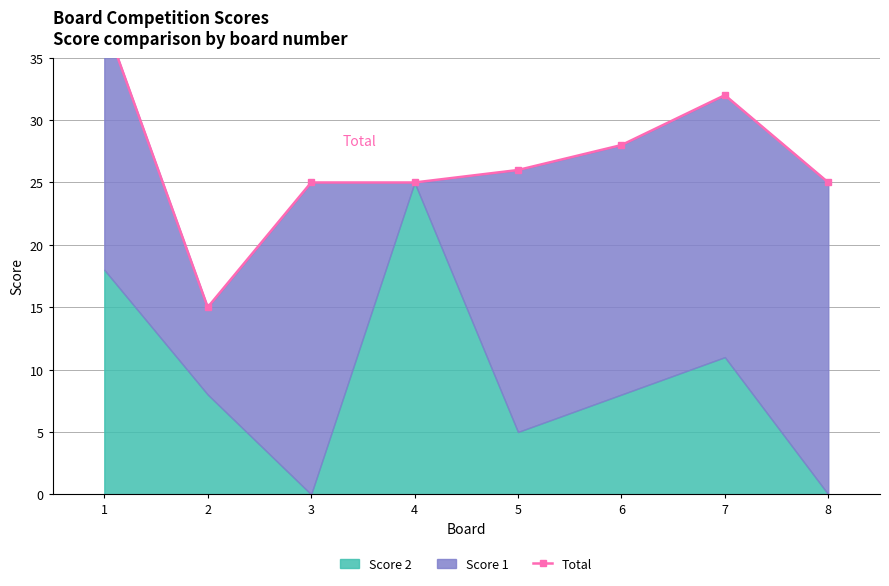

Between 8 and 3, which is larger?

8